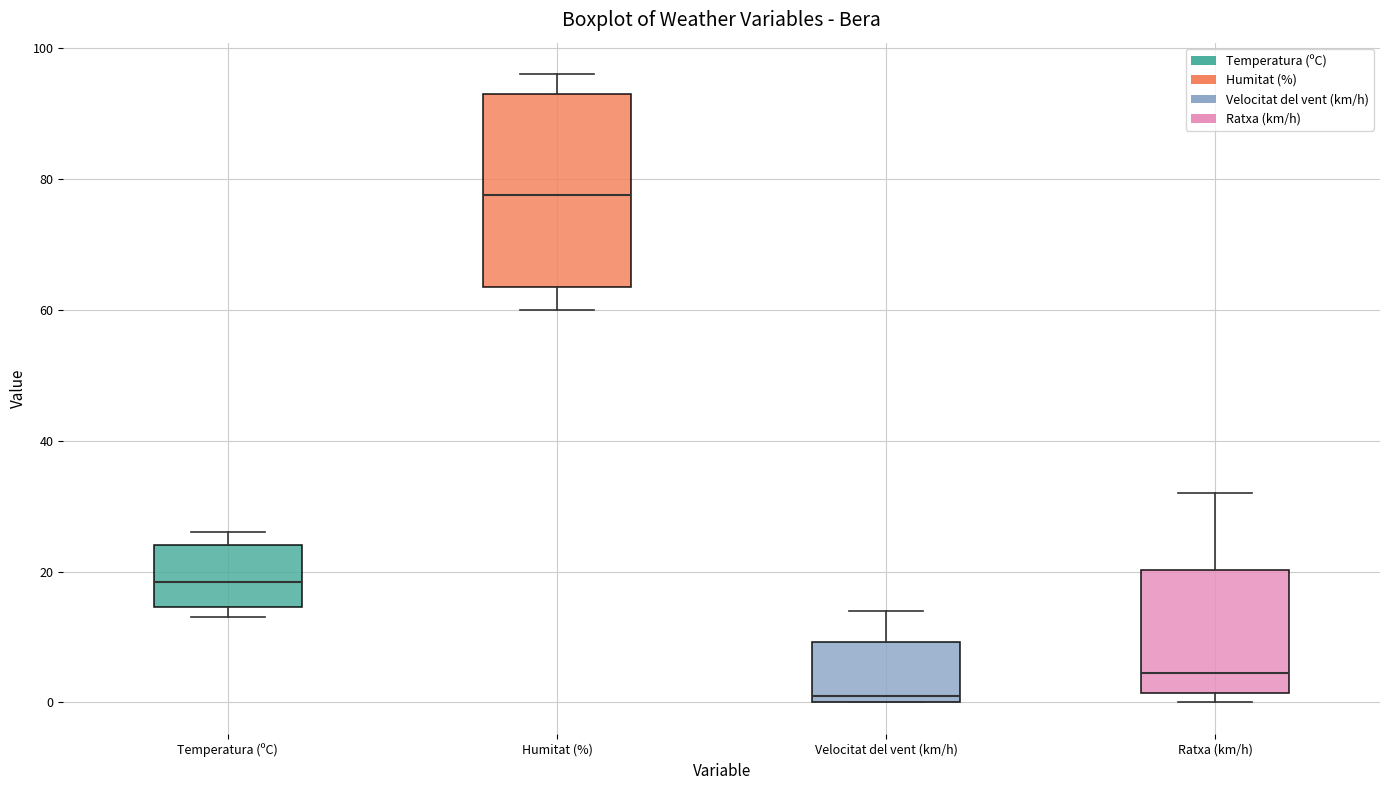

Reading left to right, read every box against the y-axis: the position of its median line, the range the box covers, and the ends of its whiskers. The values are not printed on the chart, so give them approximately, as read against the axis.

Temperatura (ºC): median 18, box 14 to 24, whiskers 14 (just below the box's lower edge) to 26
Humitat (%): median 78, box 64 to 94, whiskers 60 to 96
Velocitat del vent (km/h): median 2, box 0 to 10, whiskers 0 to 14
Ratxa (km/h): median 4, box 2 to 20, whiskers 0 to 32